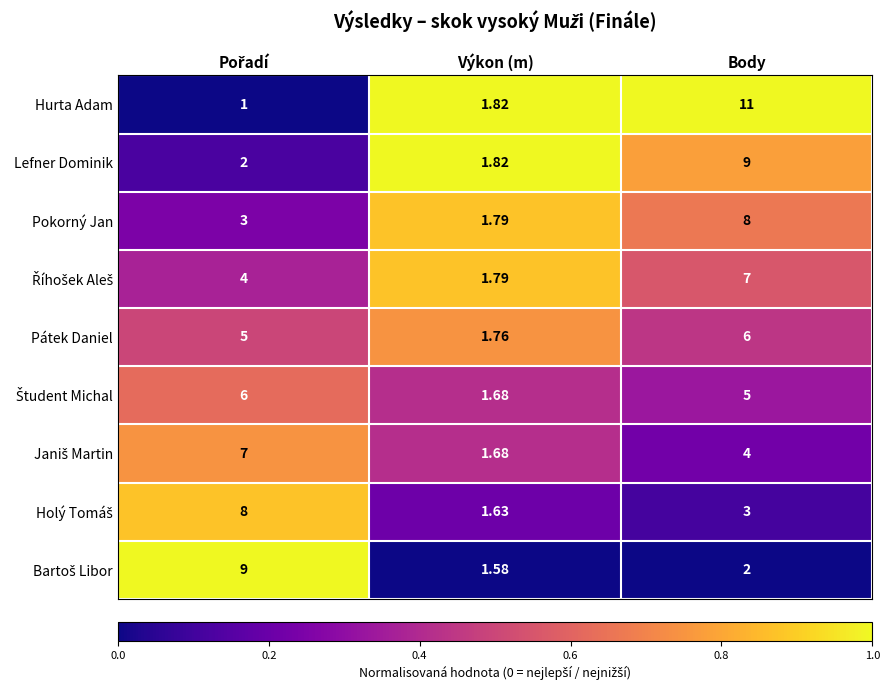

Which series has the widest spread of values?

Hurta Adam